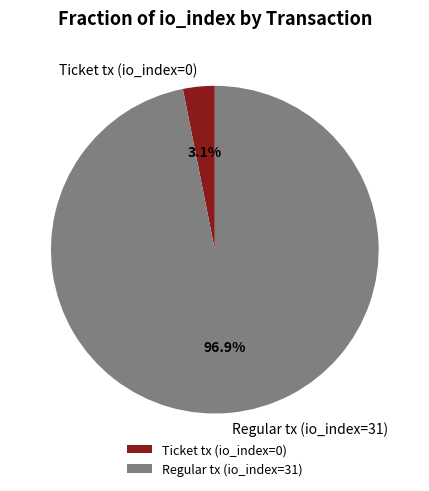

To the nearest percent, what percentage of the pie is Regular tx (io_index=31)?

97%